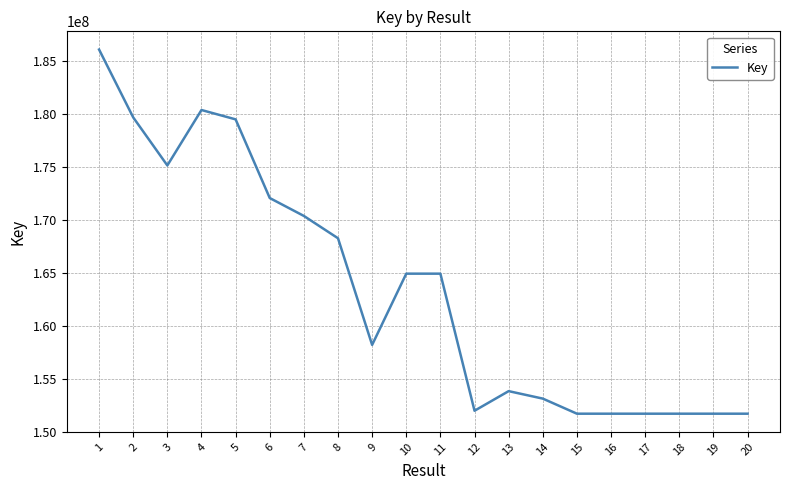

Count the number of categories in the chart.

20